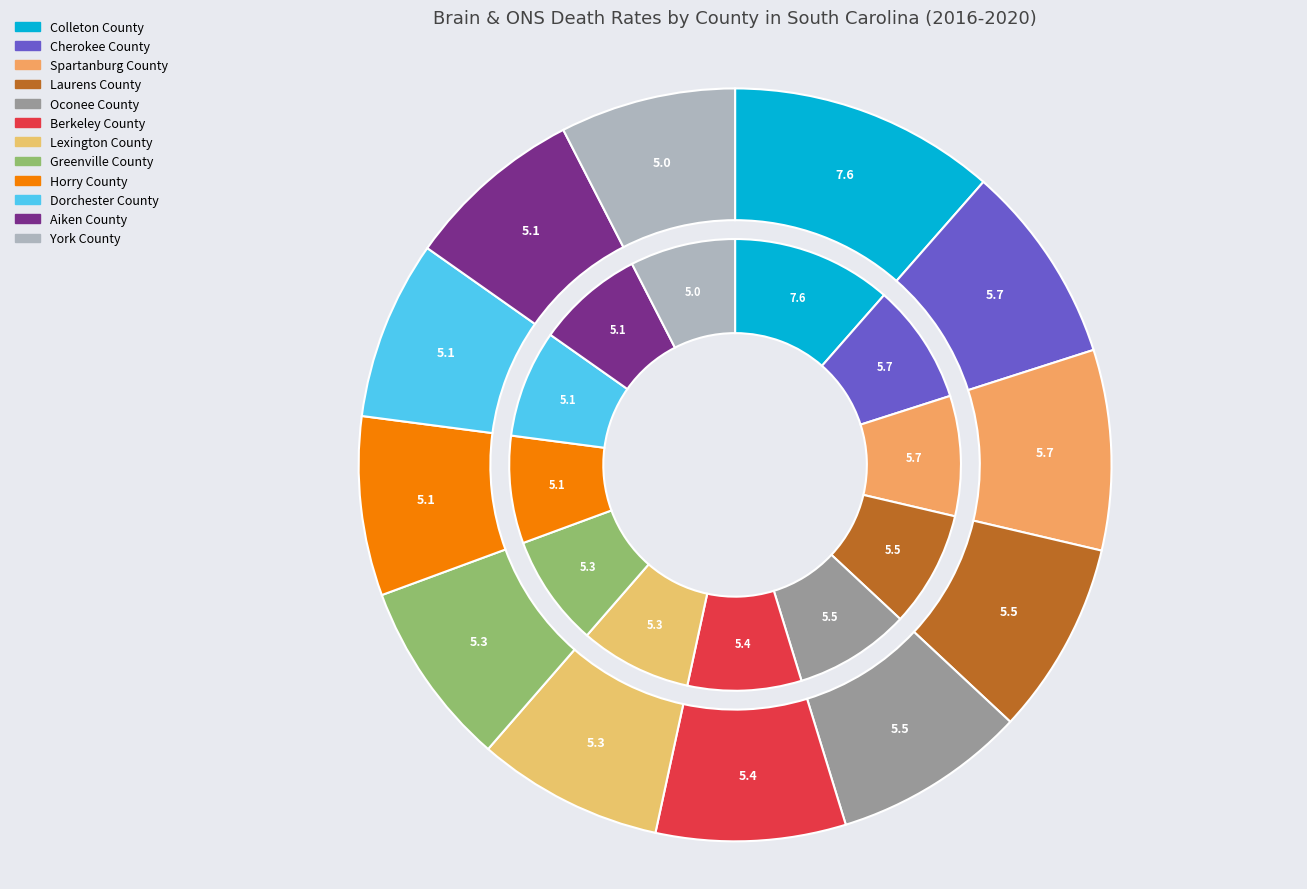

True or false: Lexington County accounts for 8% of the total.

True